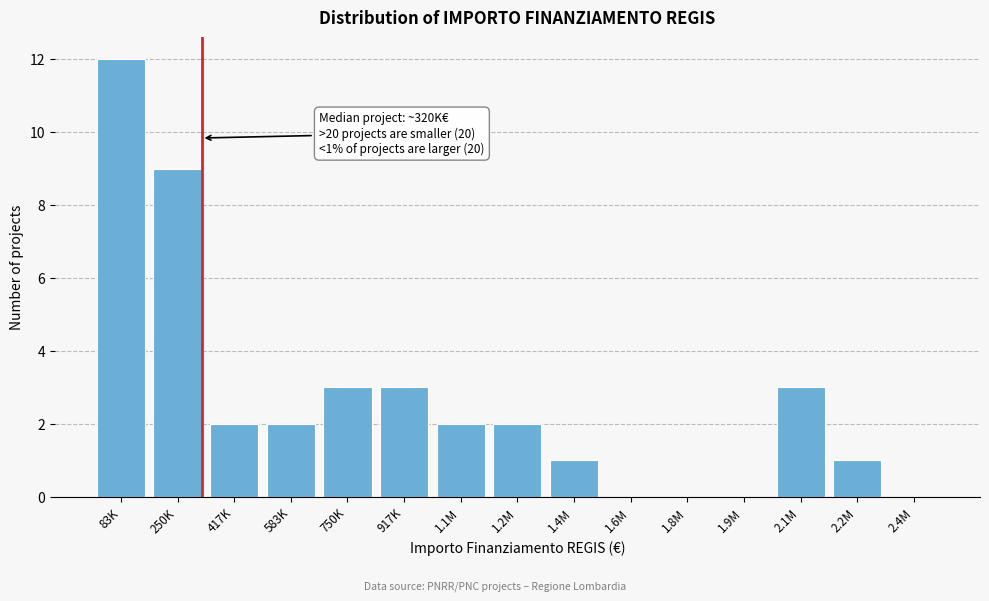

Reading left to right, list all the values displayed in this chart.

83K=12	250K=9	417K=2	583K=2	750K=3	917K=3	1.1M=2	1.2M=2	1.4M=1	1.6M=0	1.8M=0	1.9M=0	2.1M=3	2.2M=1	2.4M=0